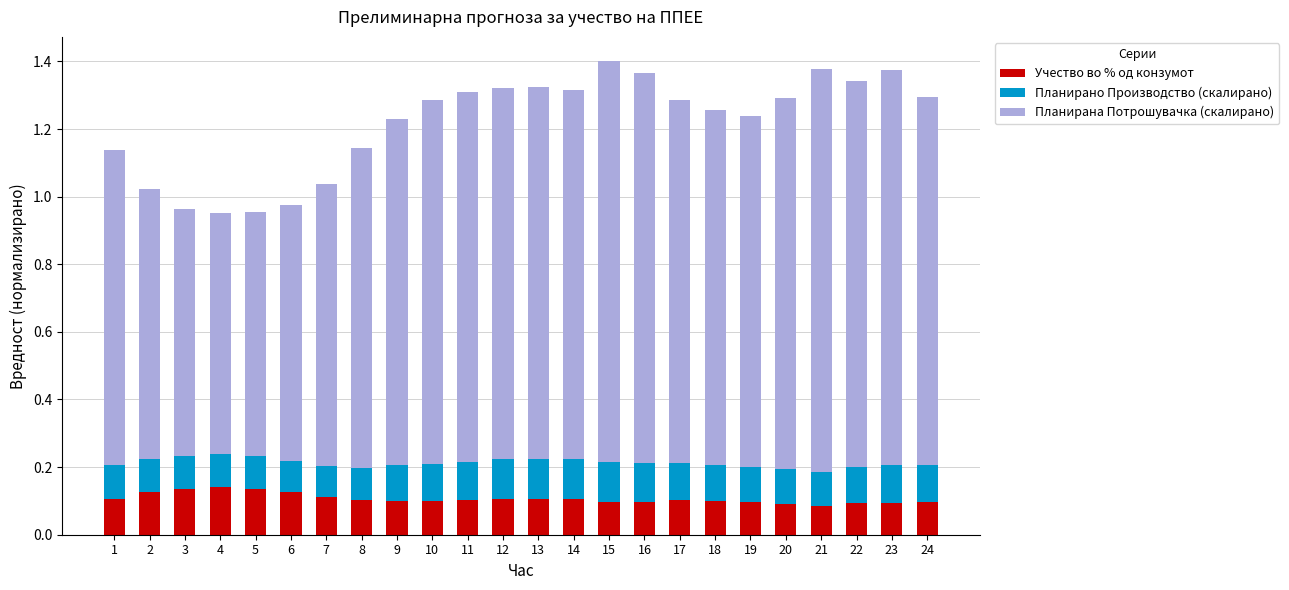

How many Учество во % од конзумот values are between 0 and 1?

24